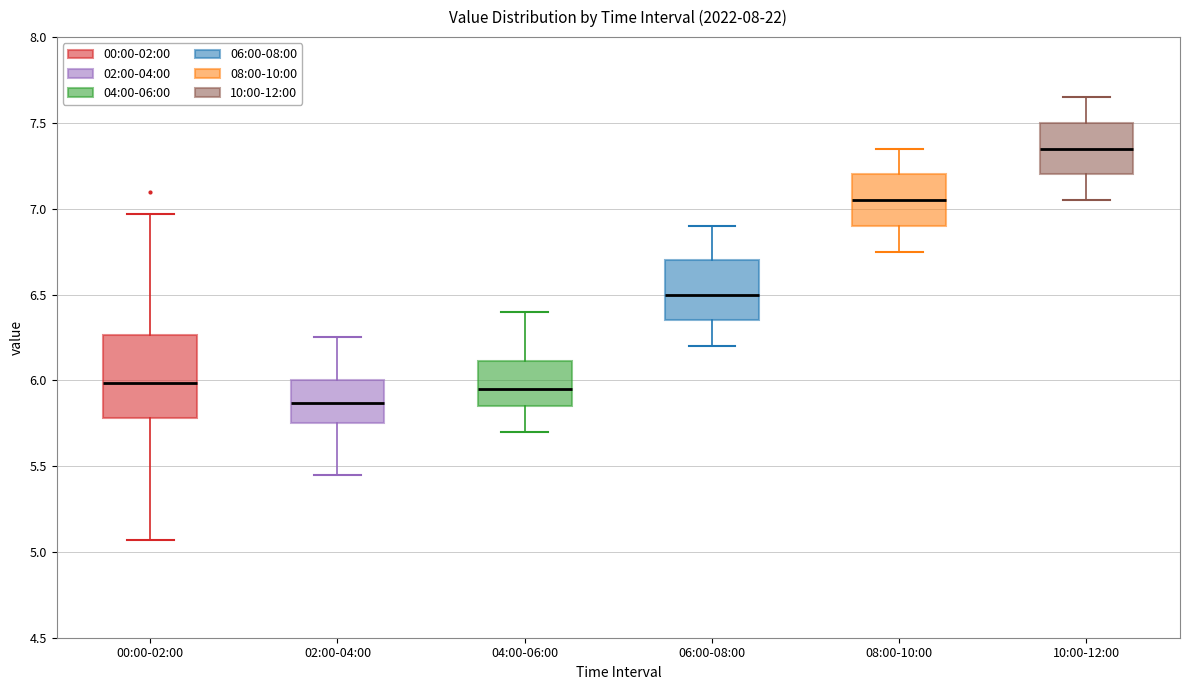

Reading left to right, read every box against the y-axis: the position of its median line, the range the box covers, and the ends of its whiskers. The values are not printed on the chart, so give them approximately, as read against the axis.

00:00-02:00: median 6.00, box 5.80 to 6.25, whiskers 5.05 to 6.95
02:00-04:00: median 5.85, box 5.75 to 6.00, whiskers 5.45 to 6.25
04:00-06:00: median 5.95, box 5.85 to 6.10, whiskers 5.70 to 6.40
06:00-08:00: median 6.50, box 6.35 to 6.70, whiskers 6.20 to 6.90
08:00-10:00: median 7.05, box 6.90 to 7.20, whiskers 6.75 to 7.35
10:00-12:00: median 7.35, box 7.20 to 7.50, whiskers 7.05 to 7.65